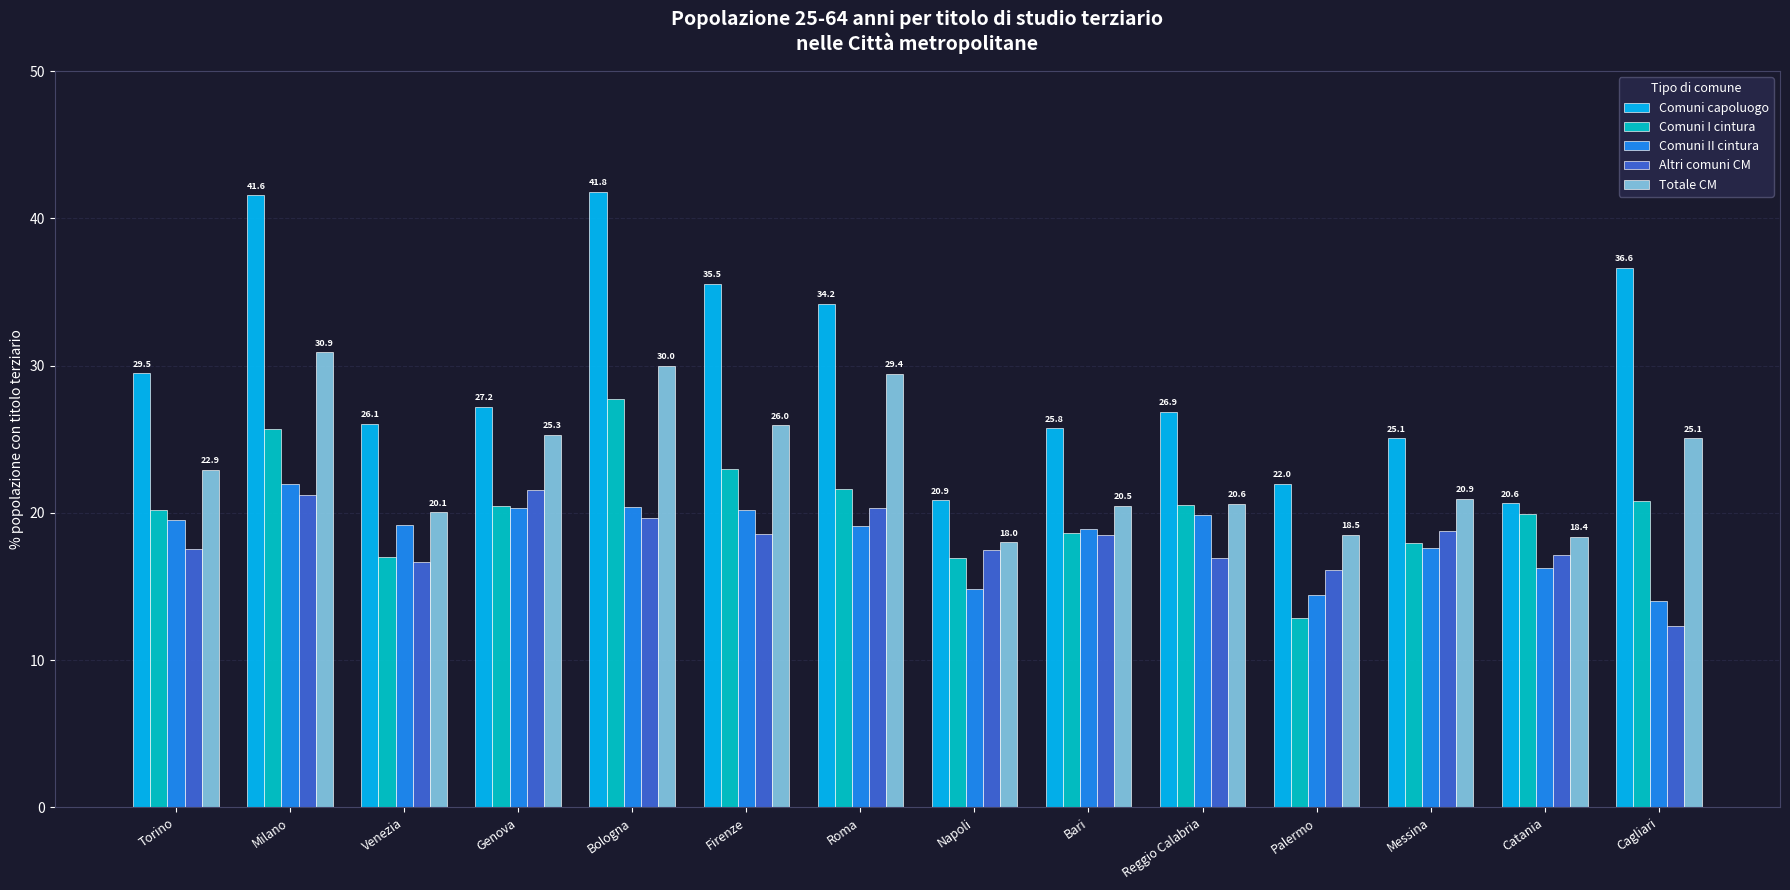

What value does the Comuni capoluogo series have at Venezia?

26.1